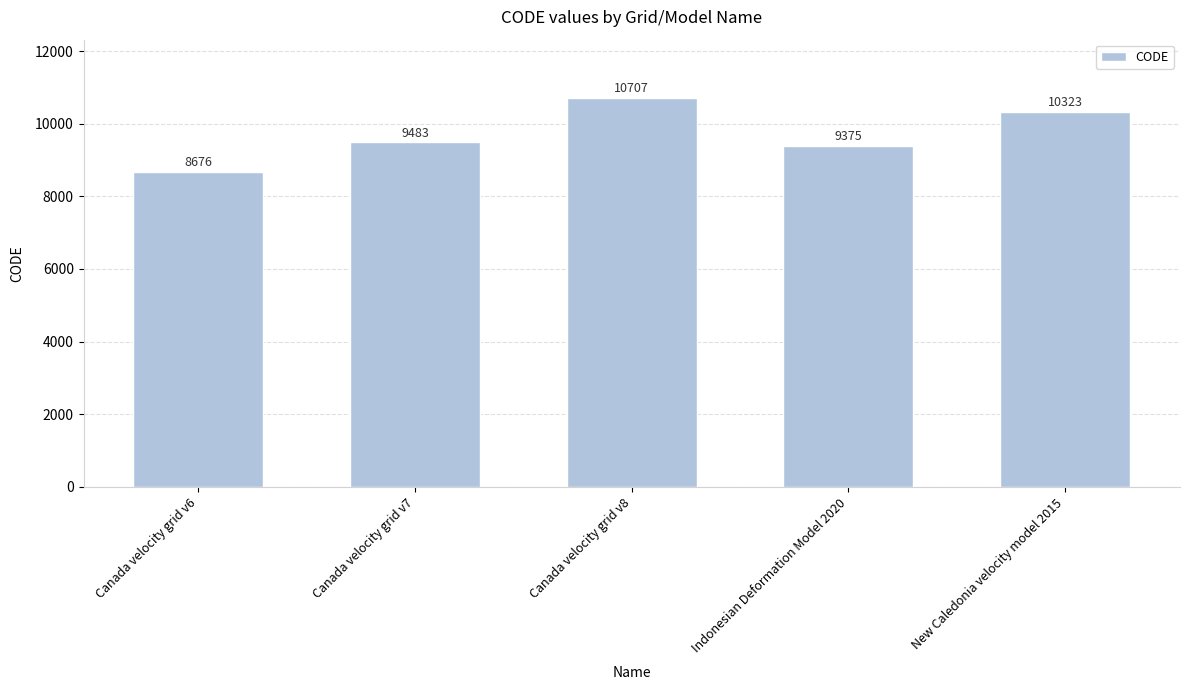

Count the number of categories in the chart.

5